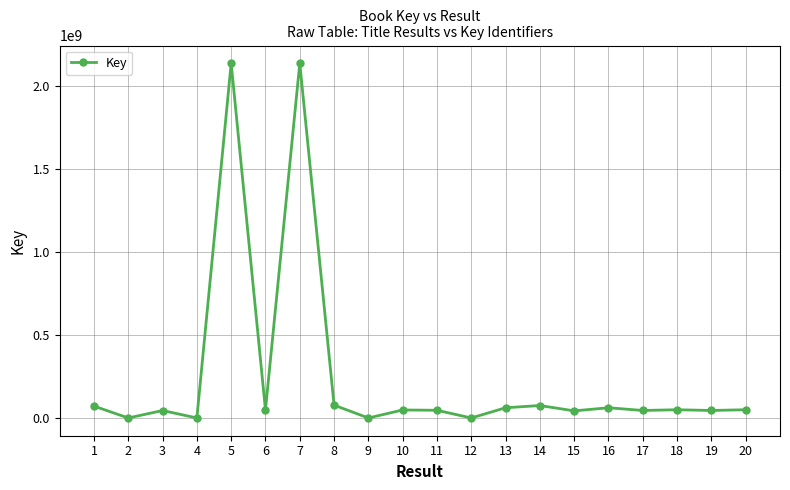

What is the difference between the maximum and minimum values?

2137673581